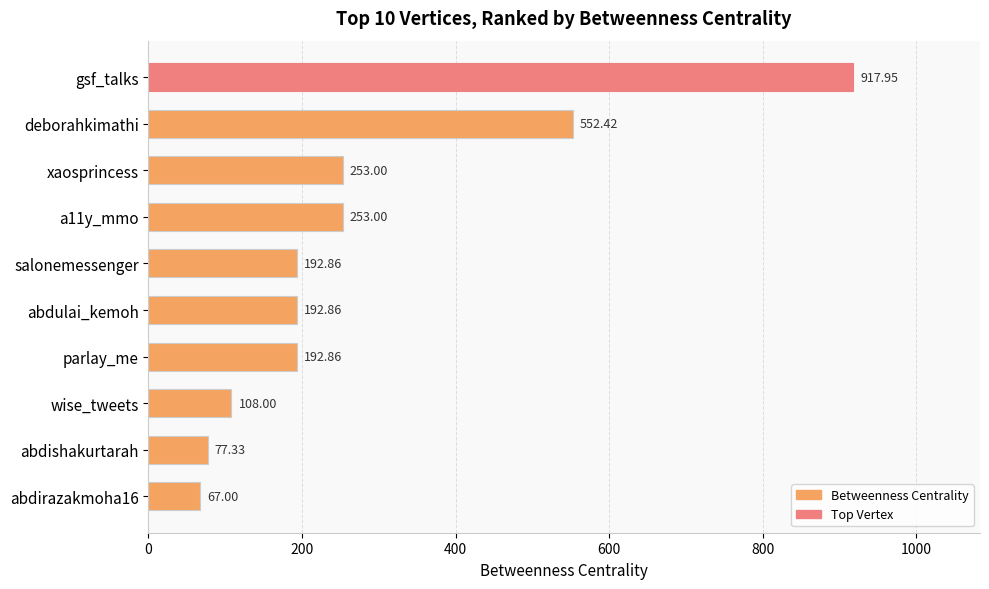

Where is the data nearest to the value 492?

deborahkimathi